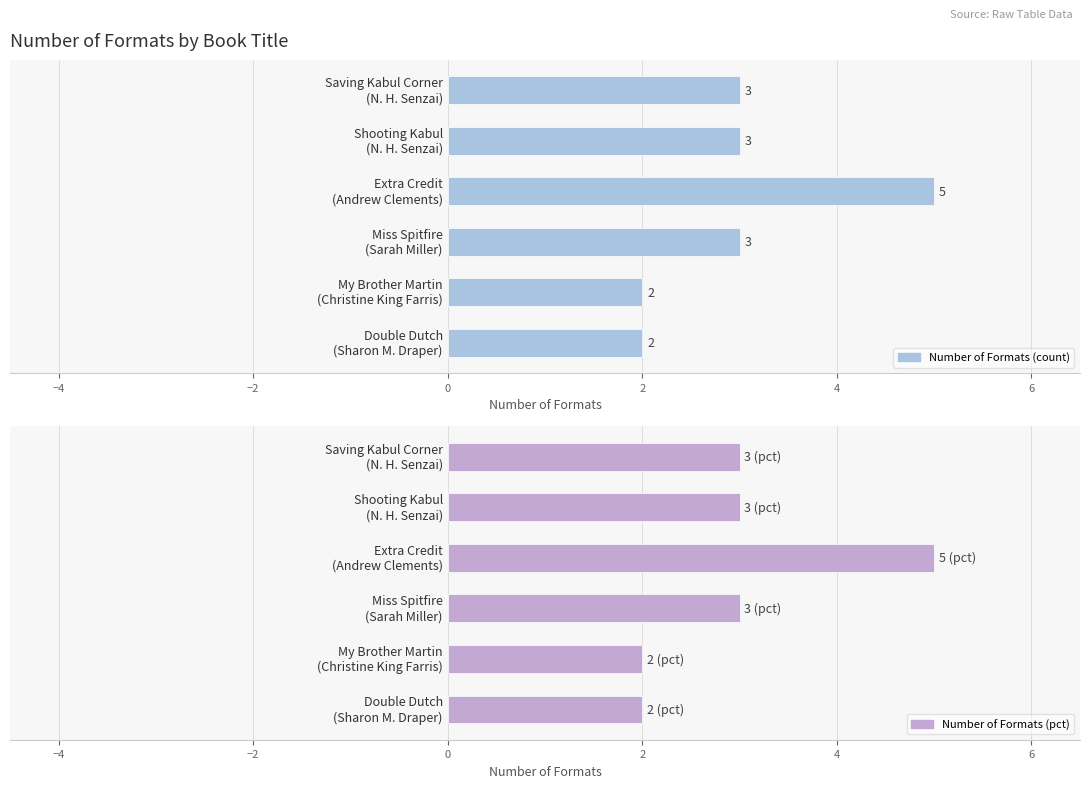

True or false: the data shows 3 at 2.

False